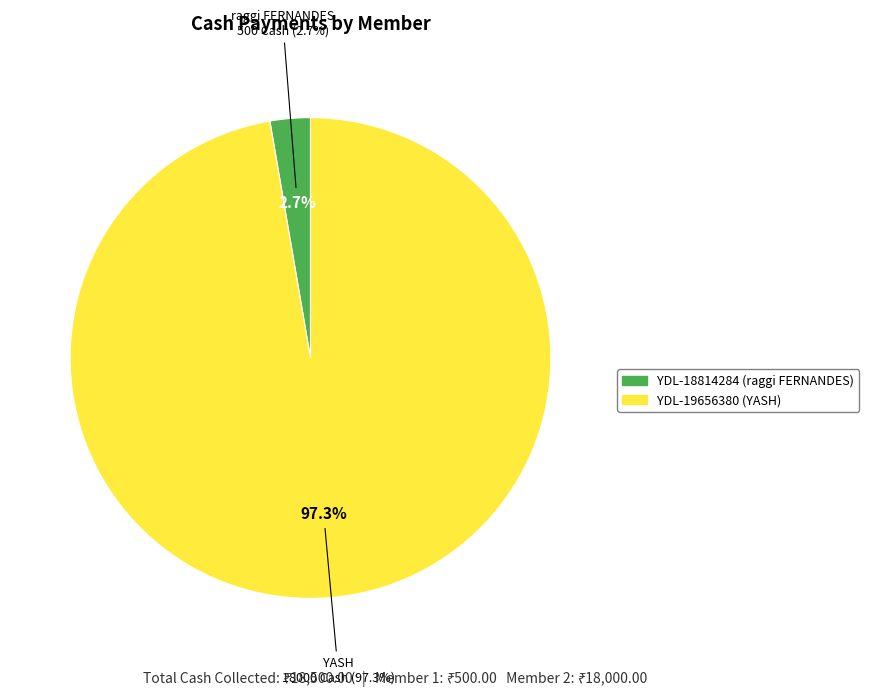

What is the change in value from YDL-18814284 to YDL-19656380?

+17500